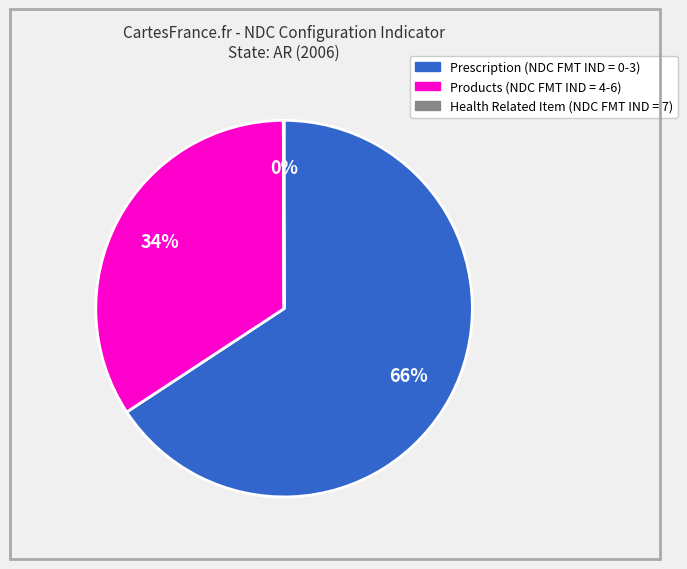

Combined, do Products (NDC FMT IND = 4-6) and Prescription (NDC FMT IND = 0-3) account for over 50%?

Yes